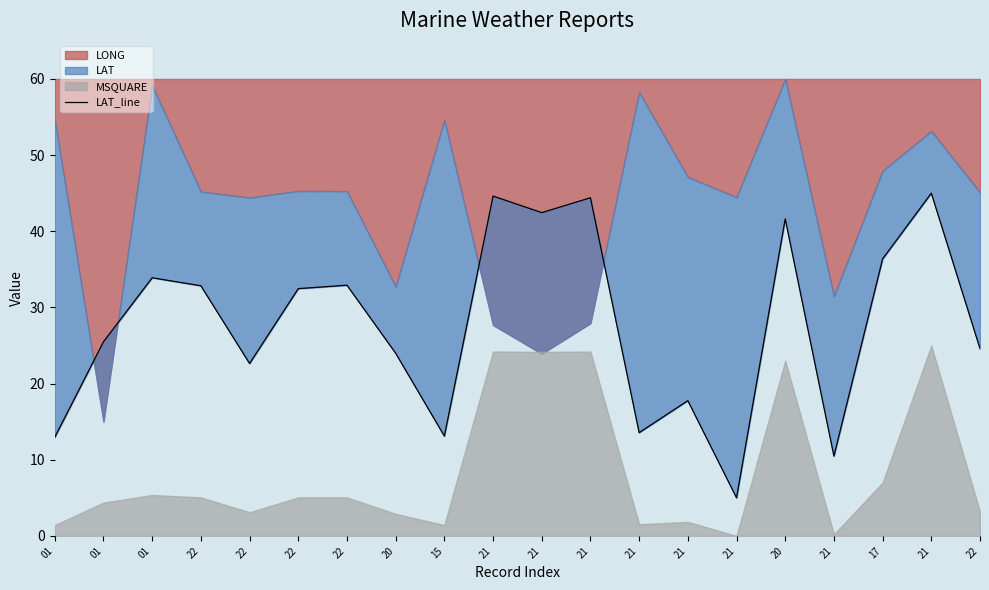

The value at 01 is 13.0. True or false?

True